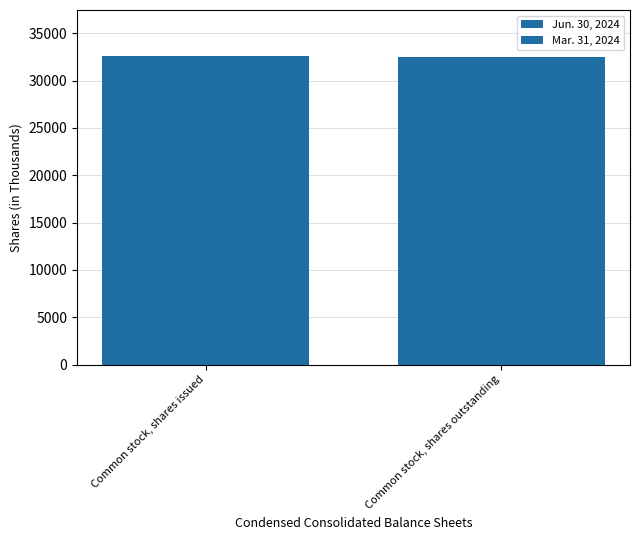

What is the greatest value displayed?

32561